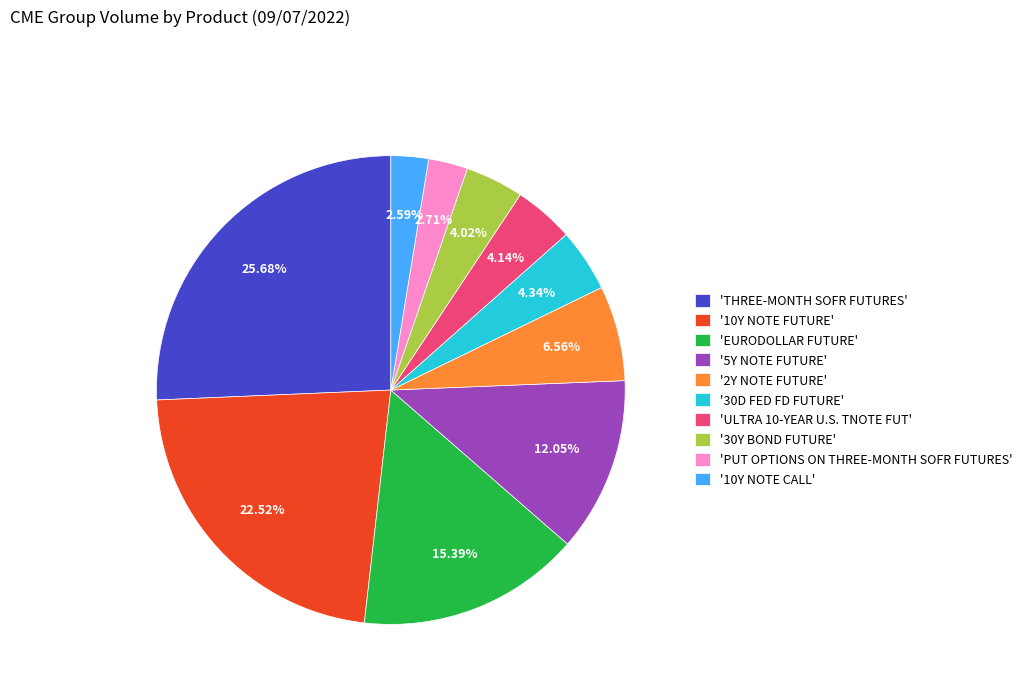

Does '30D FED FD FUTURE' account for over 50% of the chart?

No